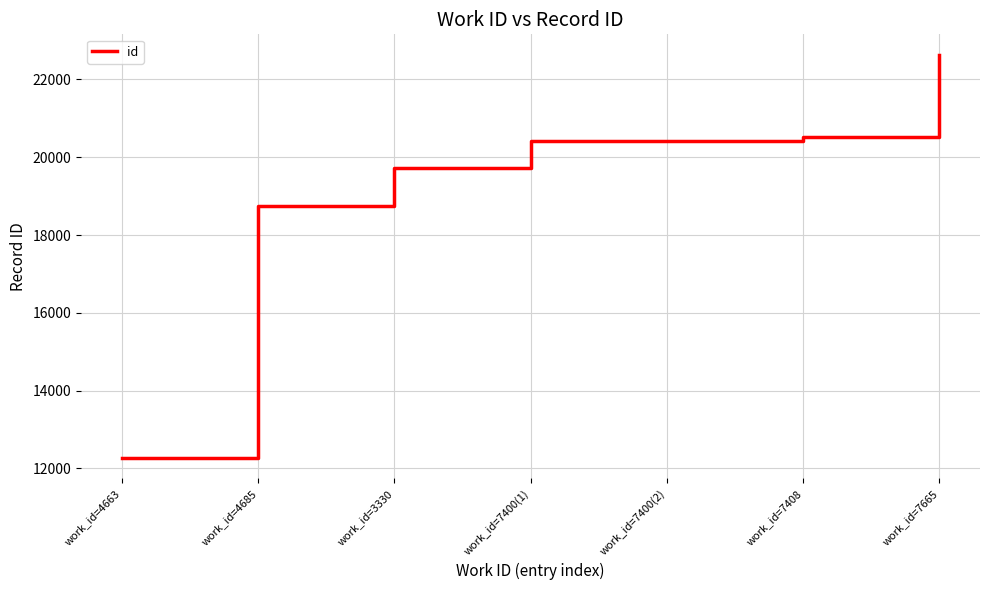

Does the chart have visible grid lines?

Yes